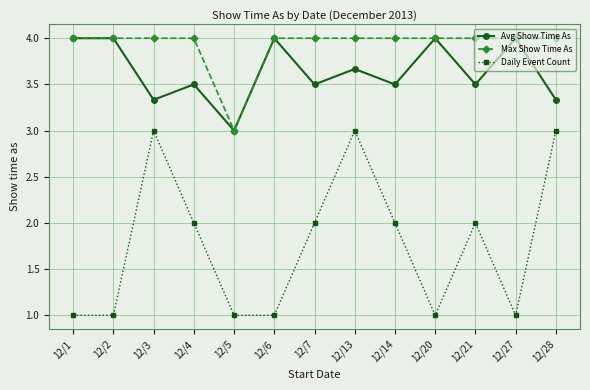

True or false: Daily Event Count has more than 1 interior local peaks.

True